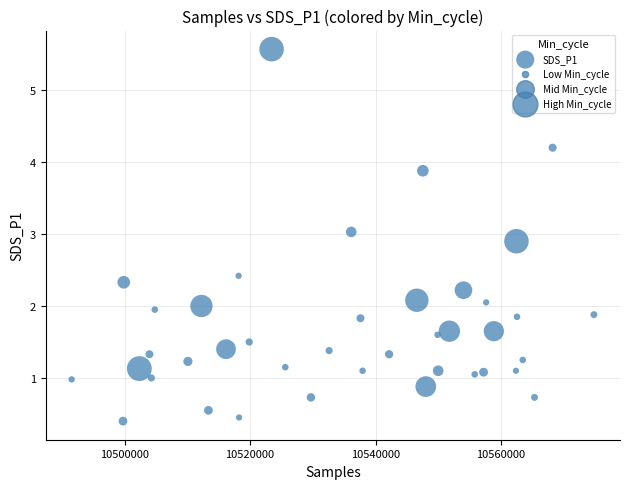

What is the range of Y values (max minus min)?

5.2